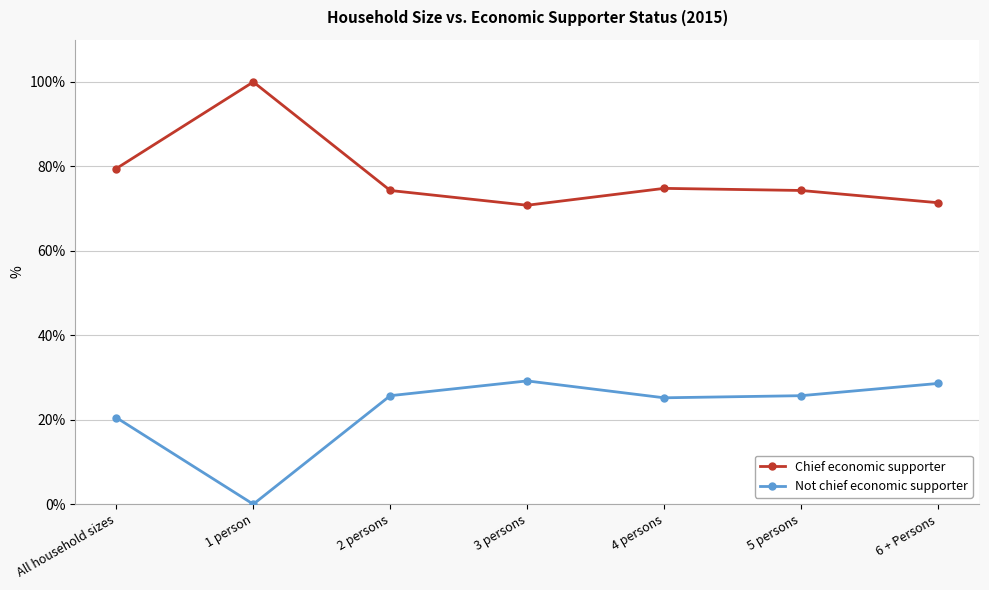

What are all the series names shown in the legend?

Chief economic supporter, Not chief economic supporter